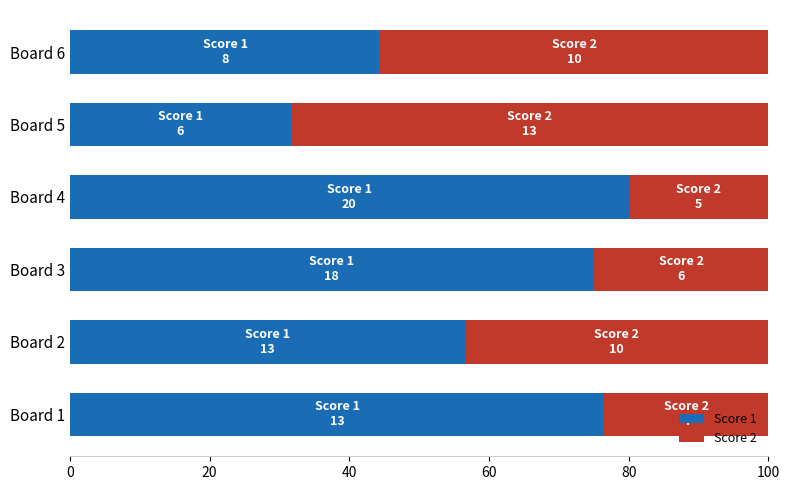

Is it true that Score 1 equals 56.5 at Board 2?

True